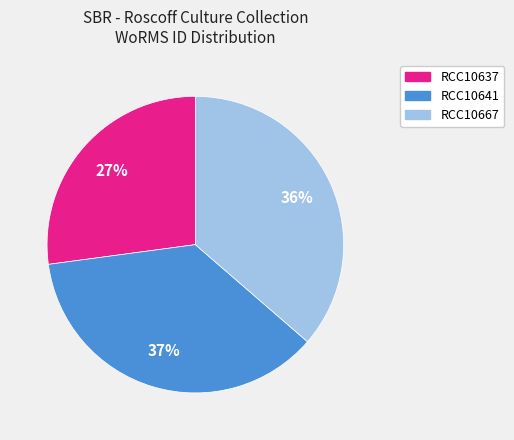

To the nearest percent, what percentage of the pie is RCC10641?

37%